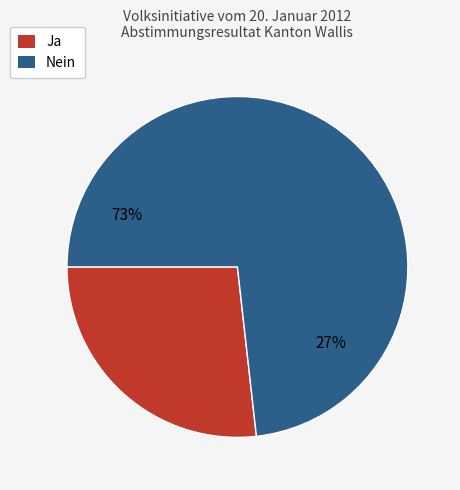

What percentage do Nein and Ja together represent?

100.0%